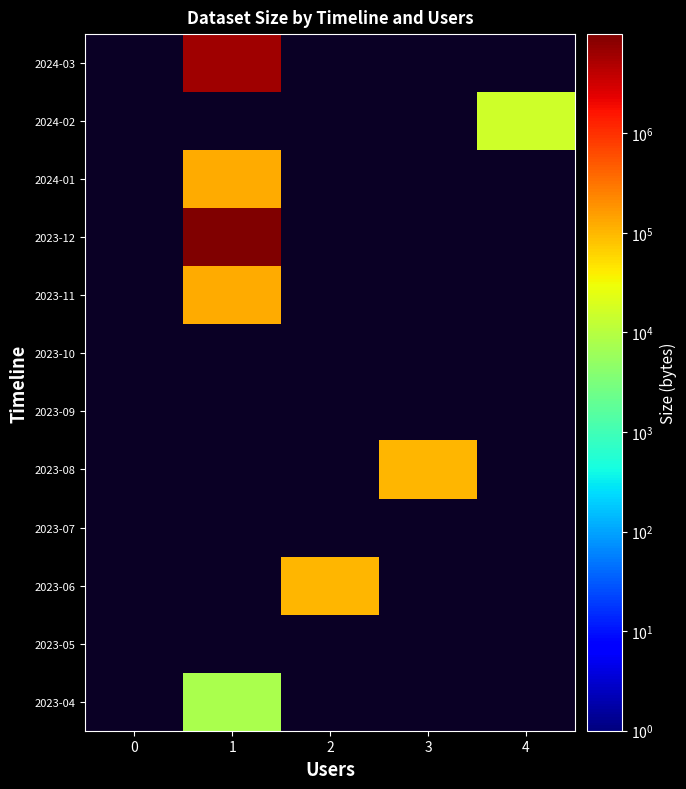

Between 2 and 3, which series saw the biggest shift?

2023-06